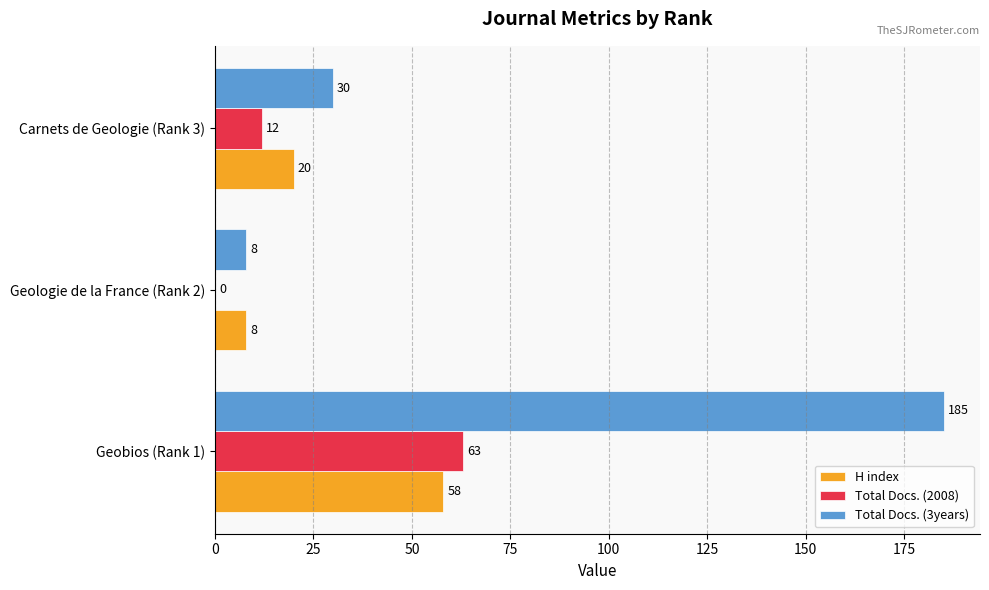

Which series has the largest total across all categories?

Total Docs. (3years)